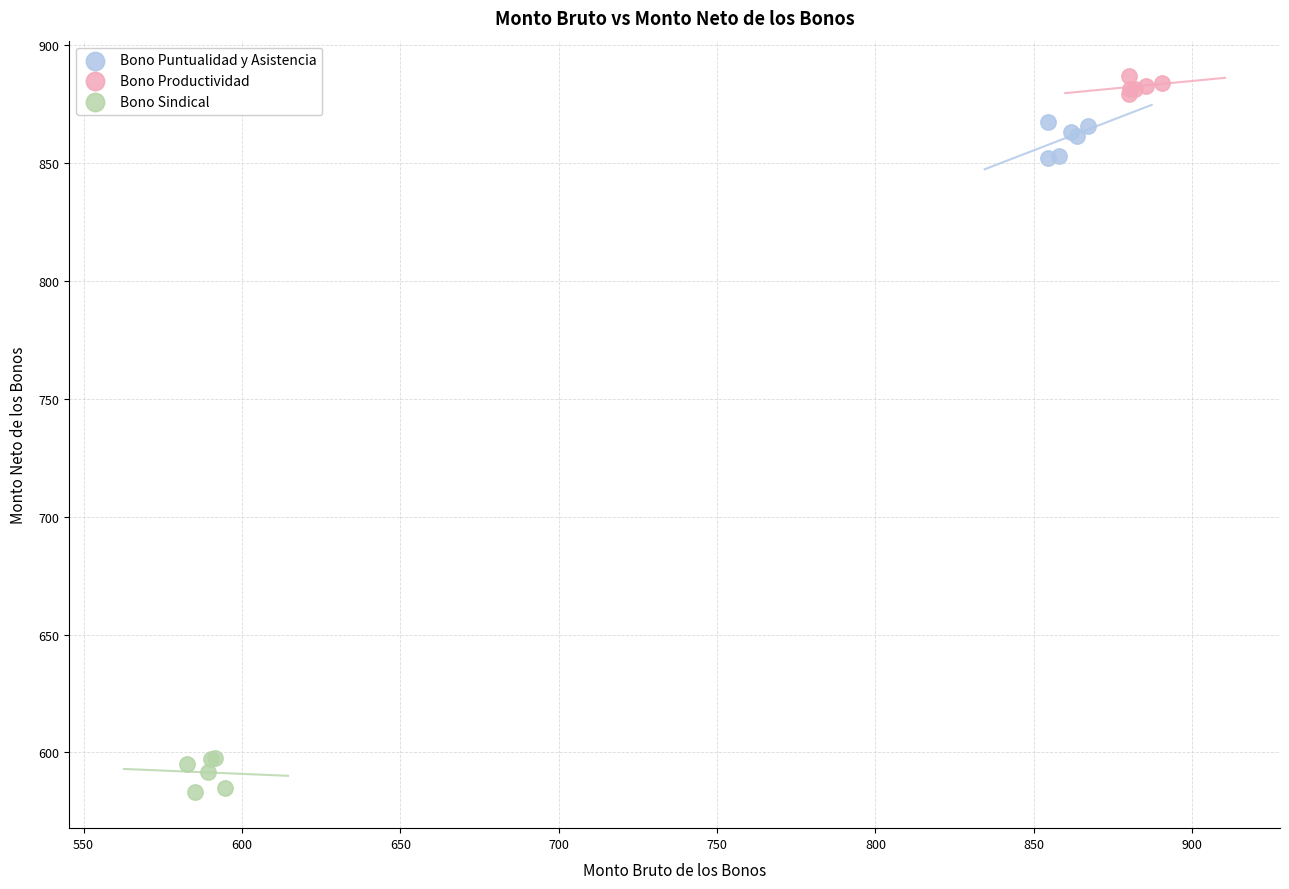

Which series contains the highest Y value?

Bono Productividad